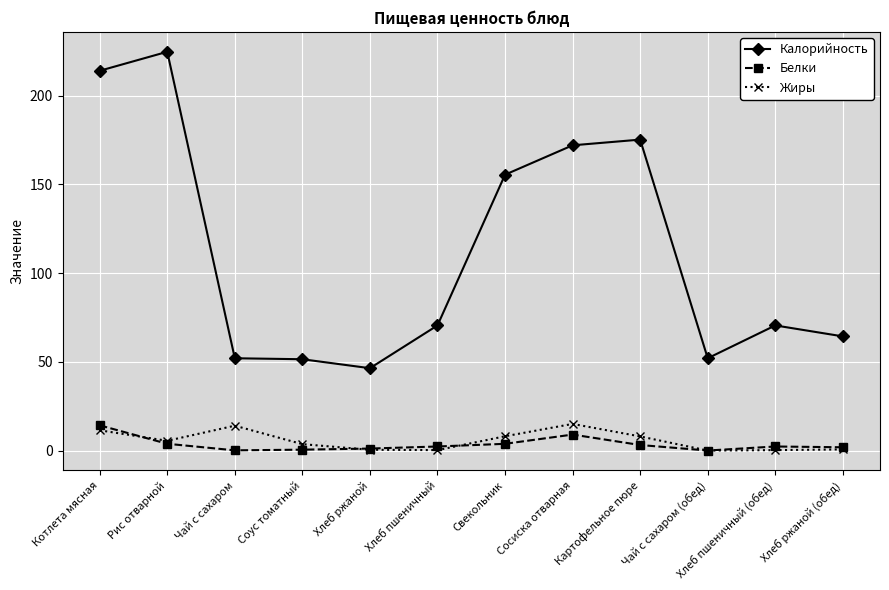

In Белки, how many points are higher than both neighbors (excluding endpoints)?

2